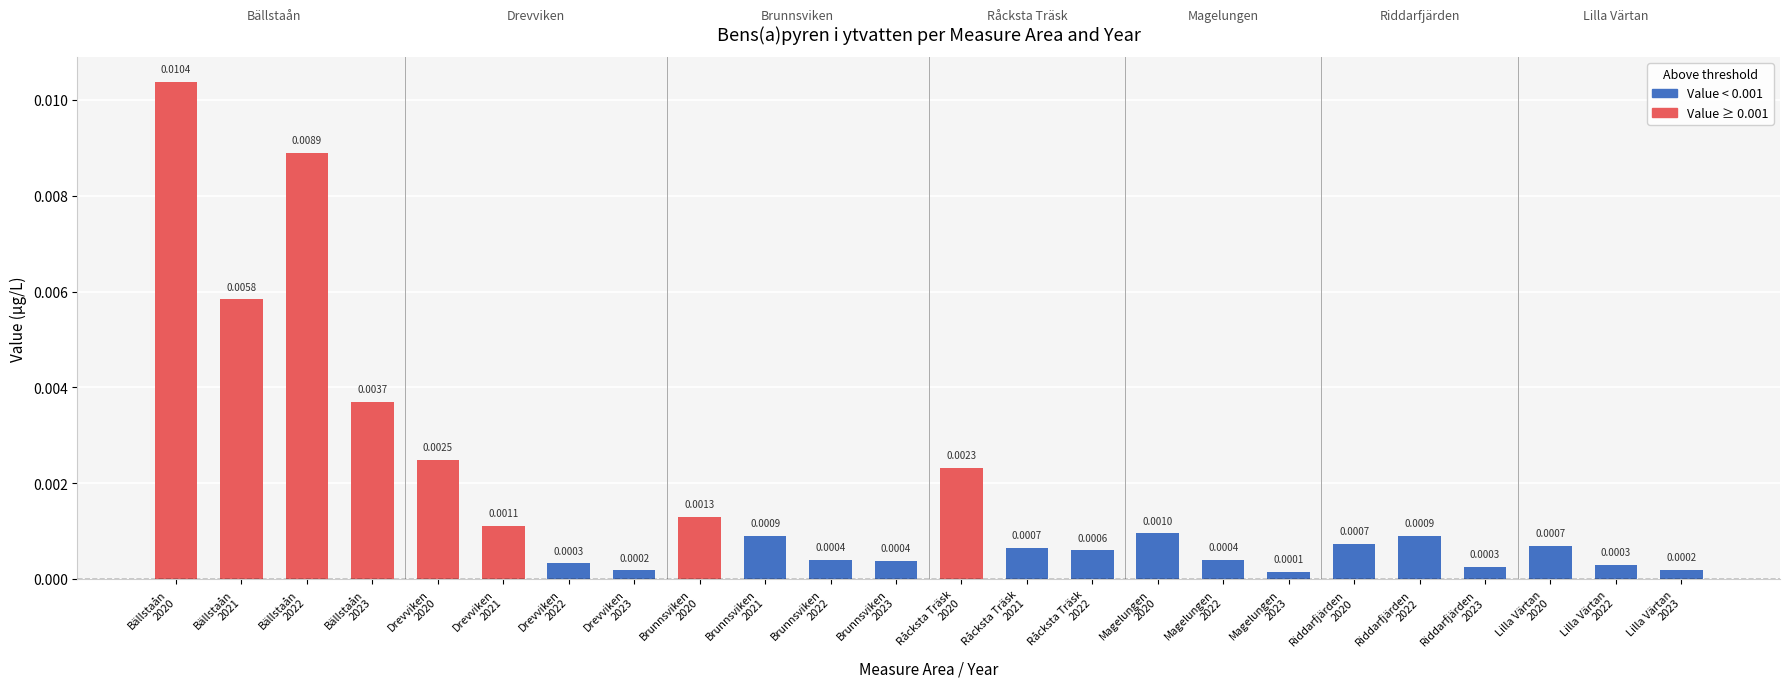

What is the label of the 5th bar from the right?

Riddarfjärden
2022